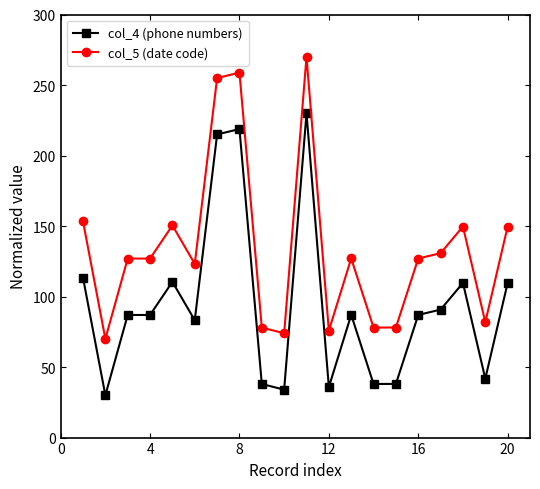

What is the sum of all col_5 (date code) values?

2684.3